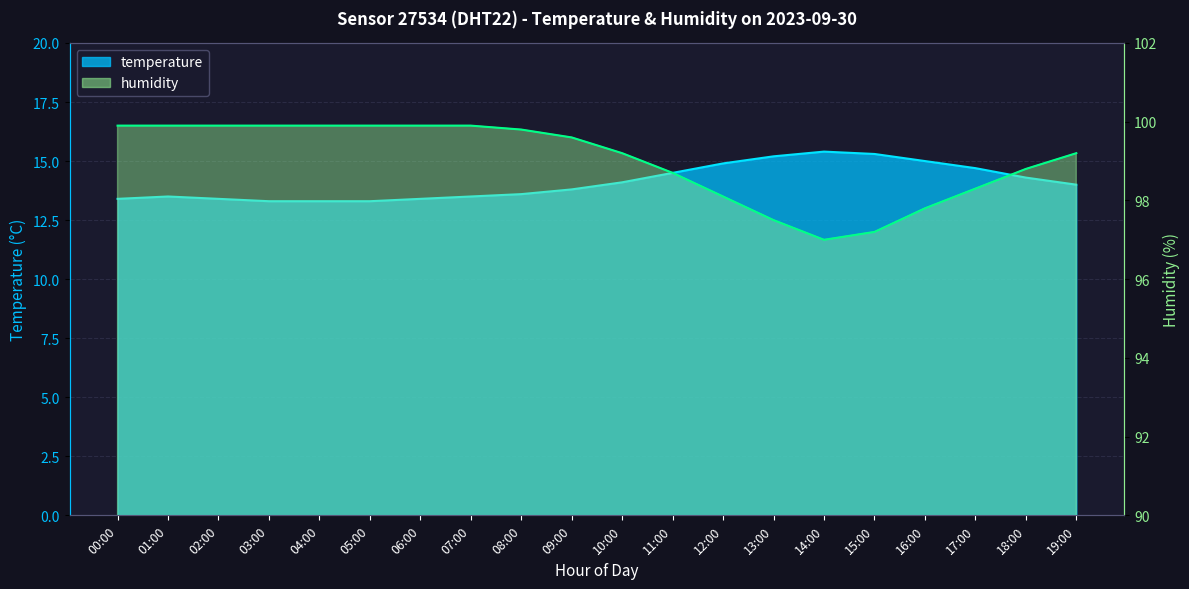

Which category has the highest value across all series?

00:00